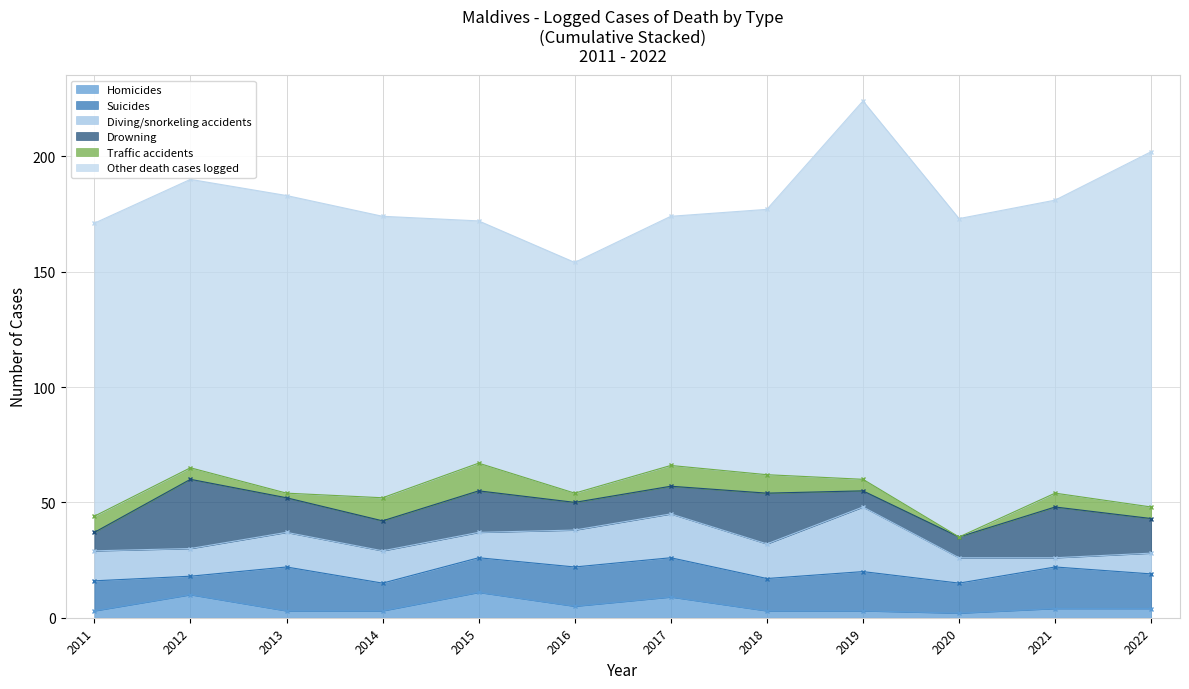

Reading right to left, list all the values displayed in this chart.

Homicides: 4	4	2	3	3	9	5	11	3	3	10	3
Suicides: 15	18	13	17	14	17	17	15	12	19	8	13
Diving/snorkeling accidents: 9	4	11	28	15	19	16	11	14	15	12	13
Drowning: 15	22	9	7	22	12	12	18	13	15	30	8
Traffic accidents: 5	6	0	5	8	9	4	12	10	2	5	7
Other death cases logged: 154	127	138	164	115	108	100	105	122	129	125	127